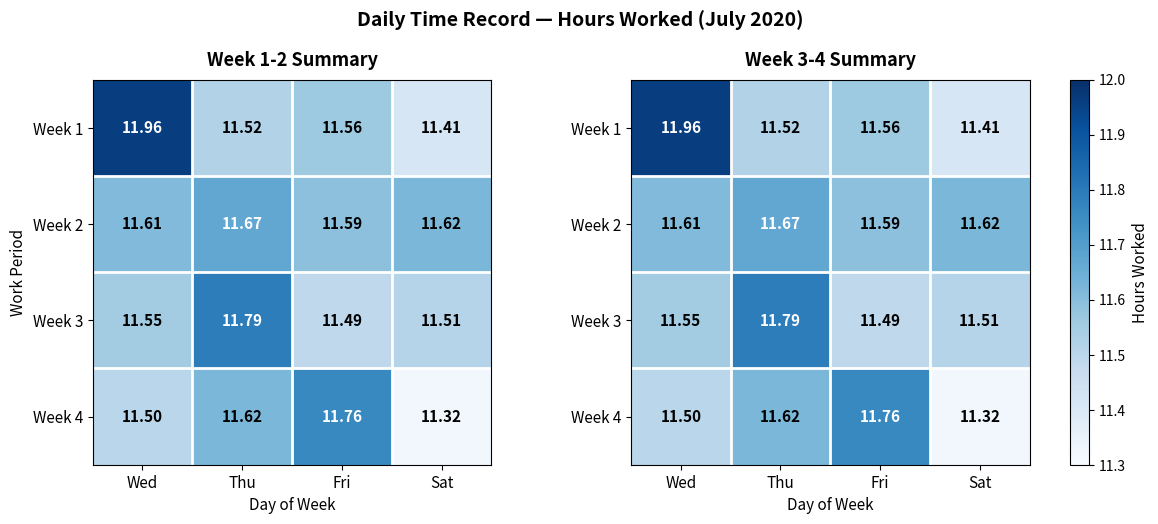

What is the average value of the Week 2 series?

11.6